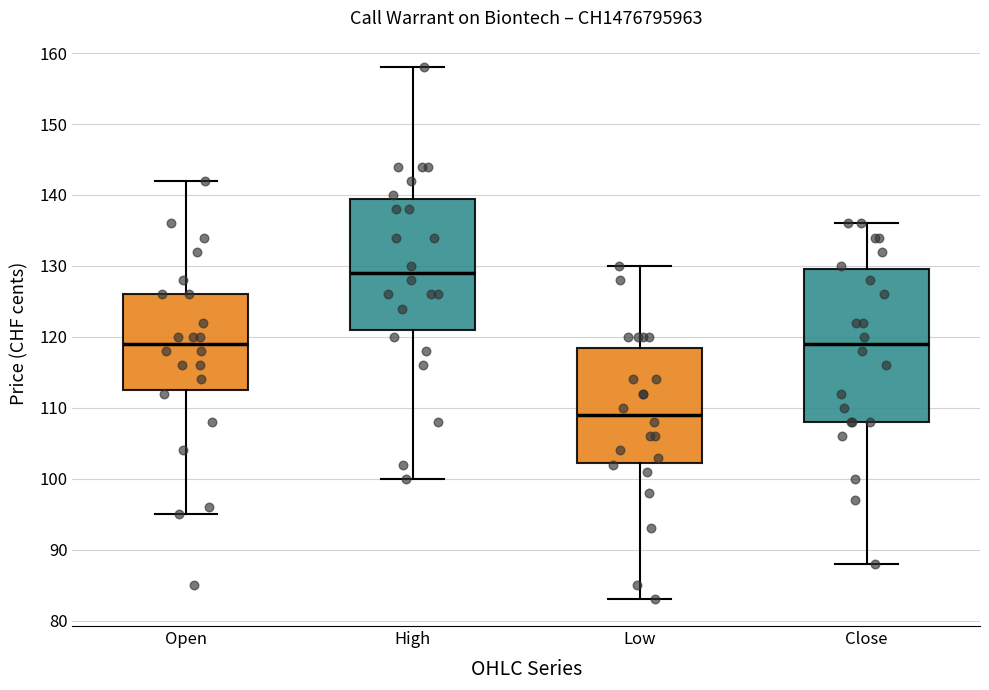

Which box has the highest median line?

High